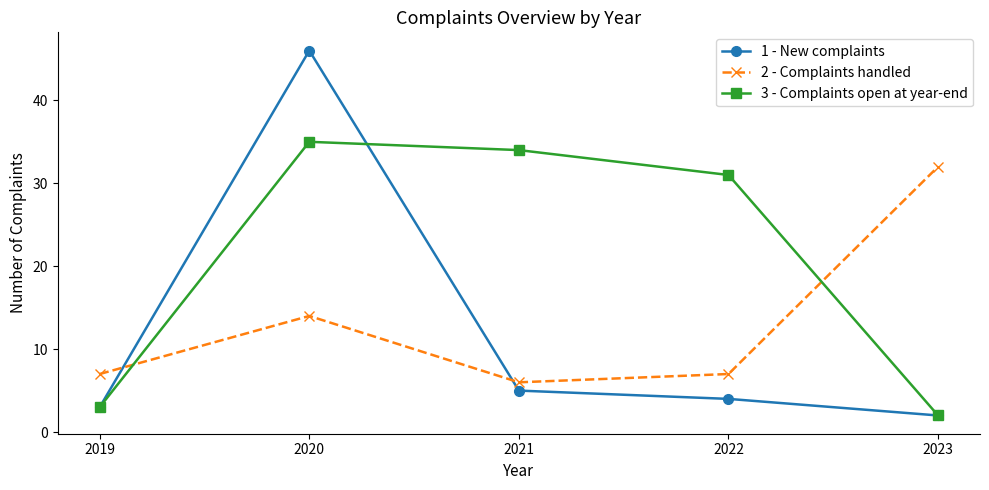

What is the value of the 1 - New complaints point at the 2nd from the left?

46